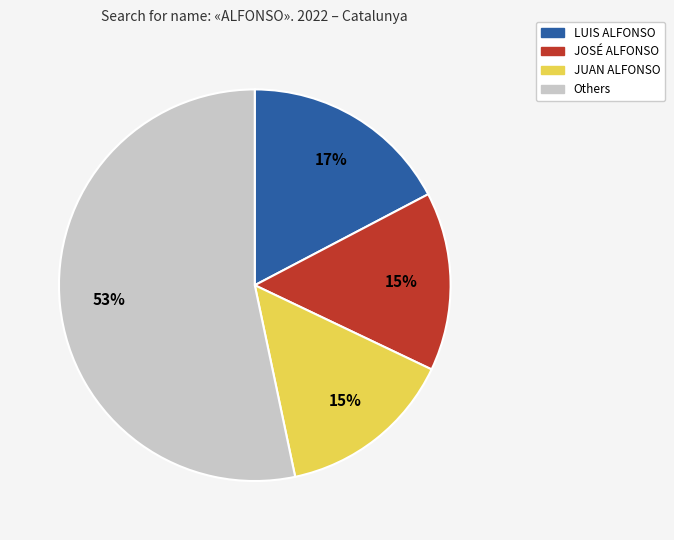

Is there a majority slice in this chart?

Yes